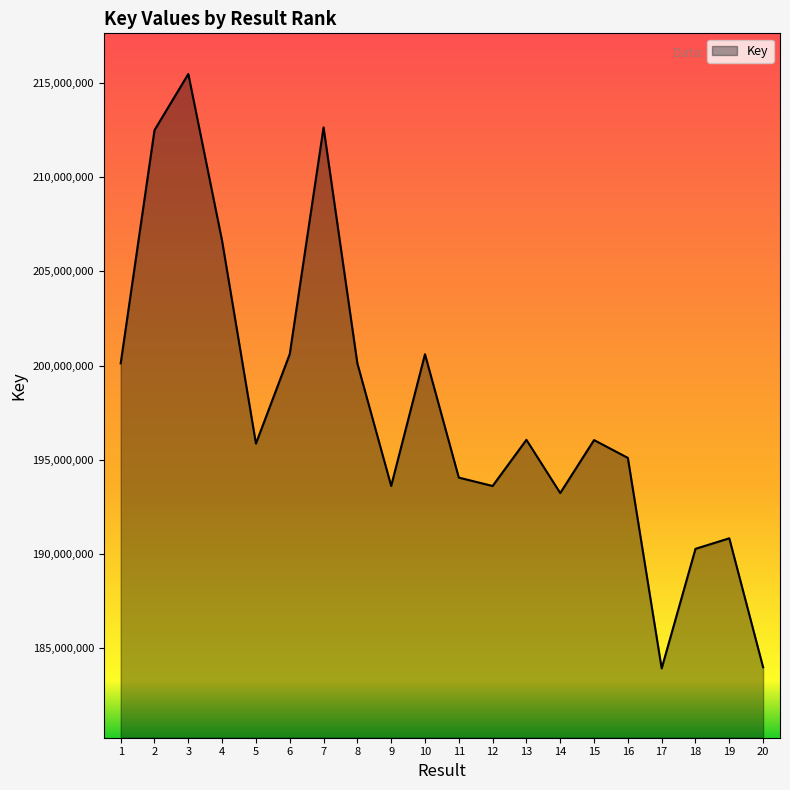

What is the minimum value shown in the chart?

183939260